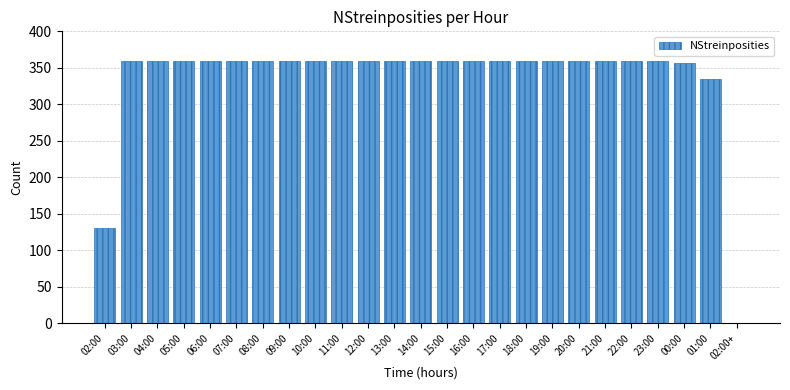

Where is the data nearest to the value 180?

02:00